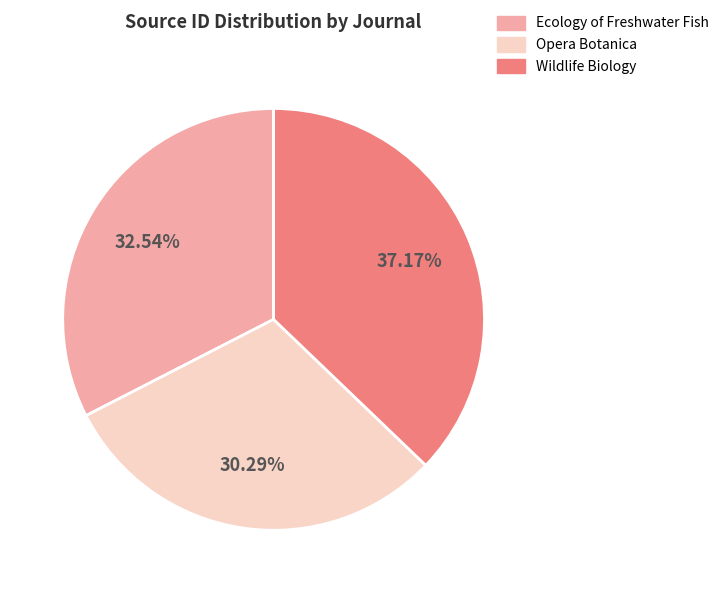

Between Opera Botanica and Wildlife Biology, which is larger?

Wildlife Biology